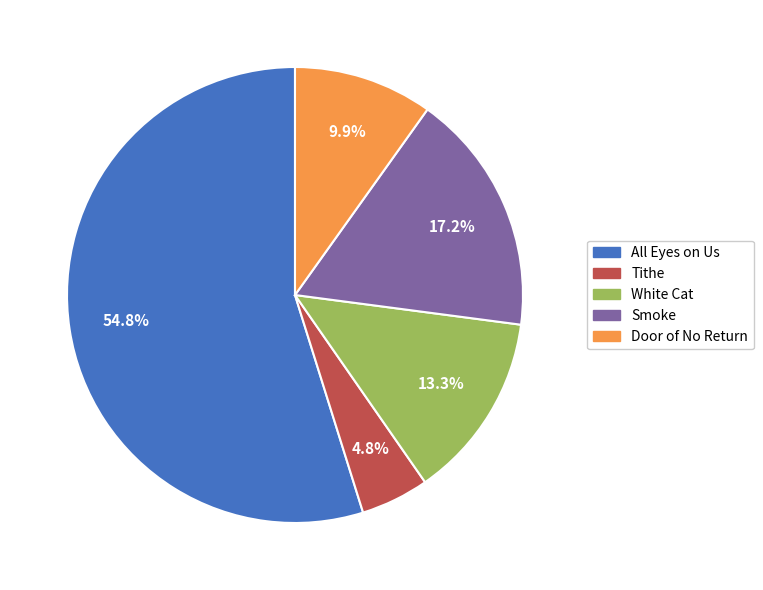

Which category has the smallest portion of the pie?

Tithe